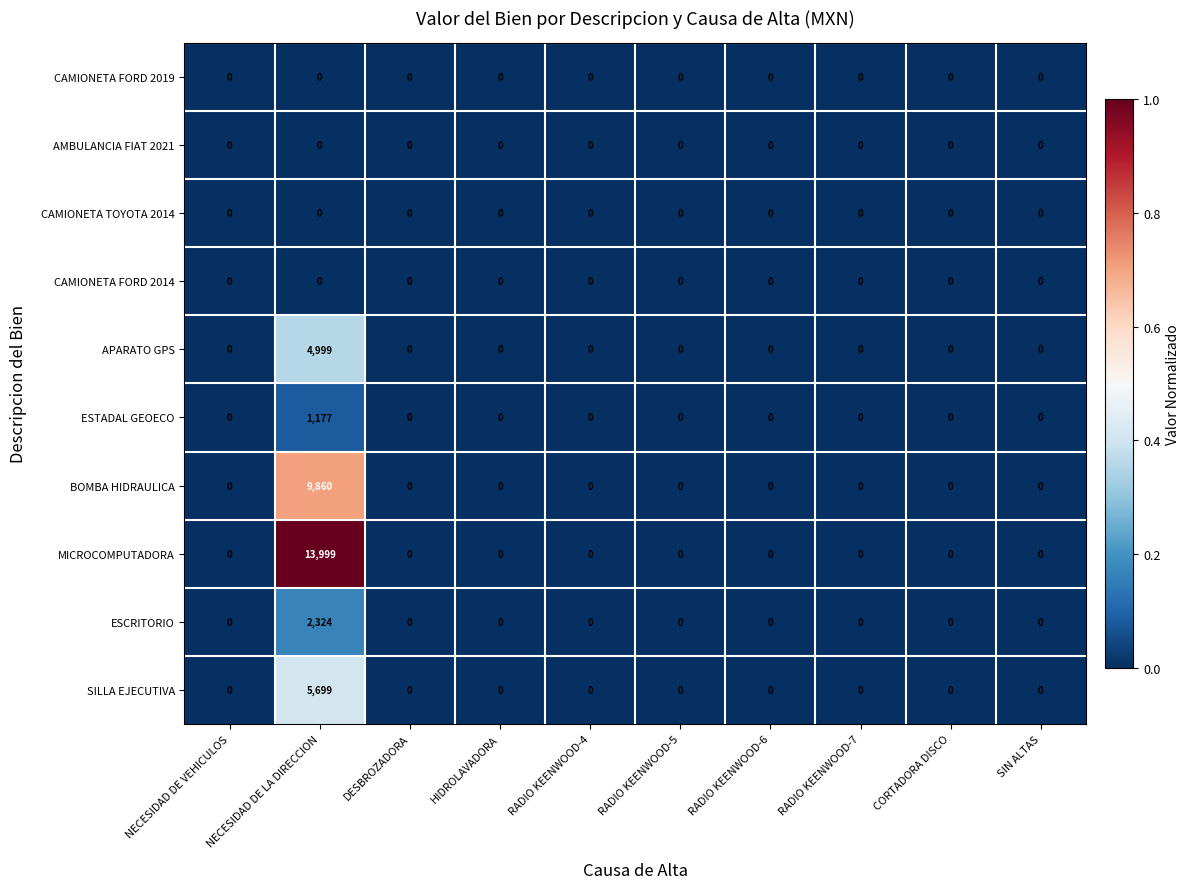

Is it true that BOMBA HIDRAULICA equals -6816 at HIDROLAVADORA?

False